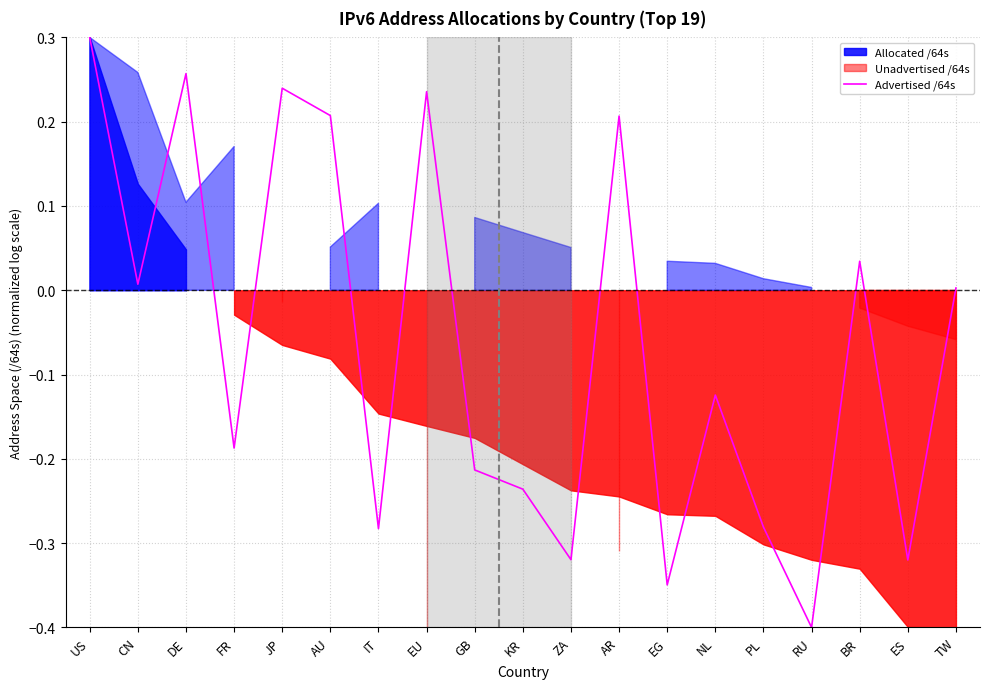

How many data points are less than 0?

10